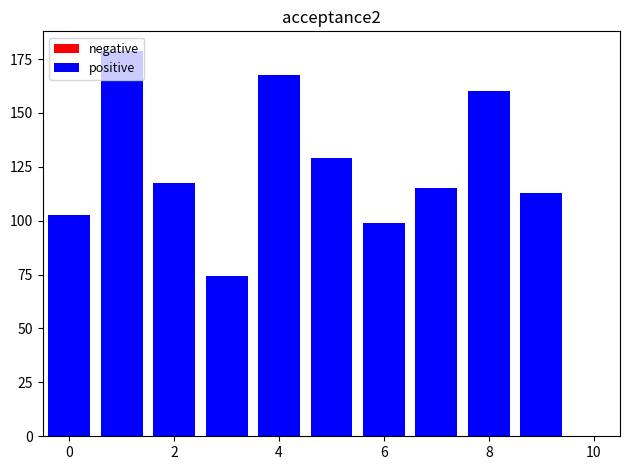

Rank the series by their average value, from highest to lowest.

positive, negative